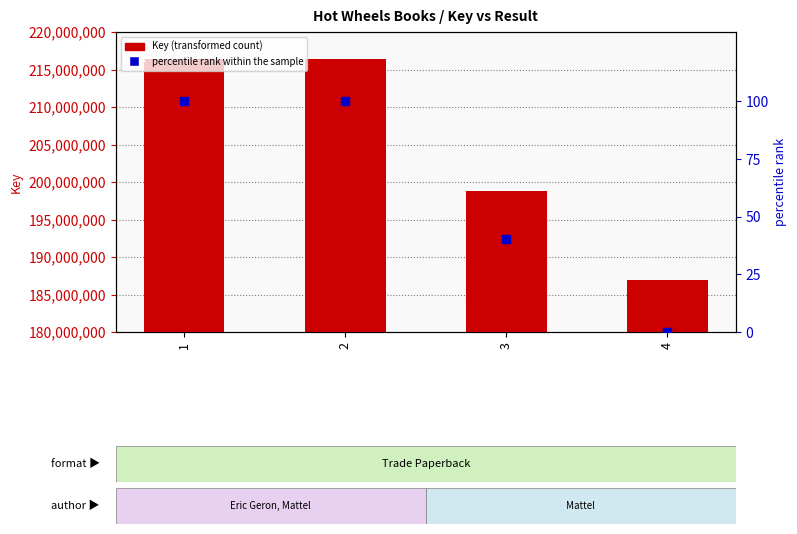

Which series reaches the maximum Y coordinate?

Key (transformed count)